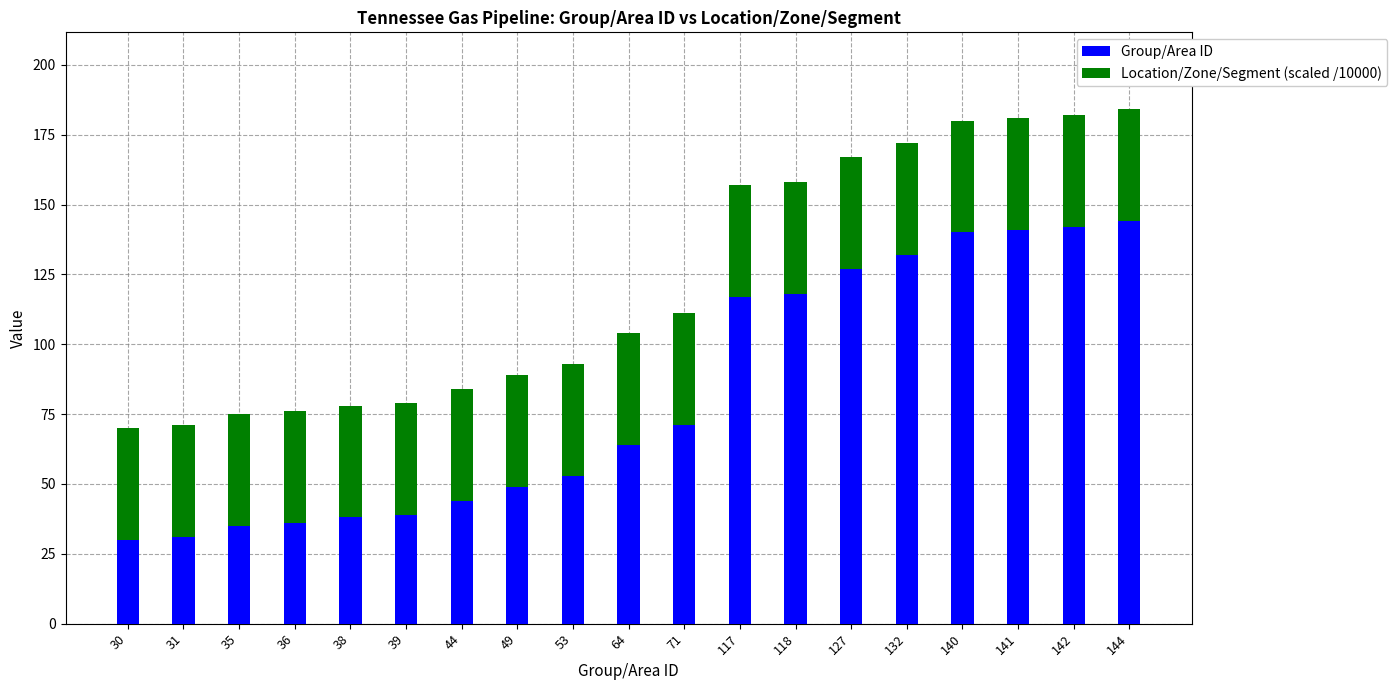

What is the highest value of the Group/Area ID series?

144.0